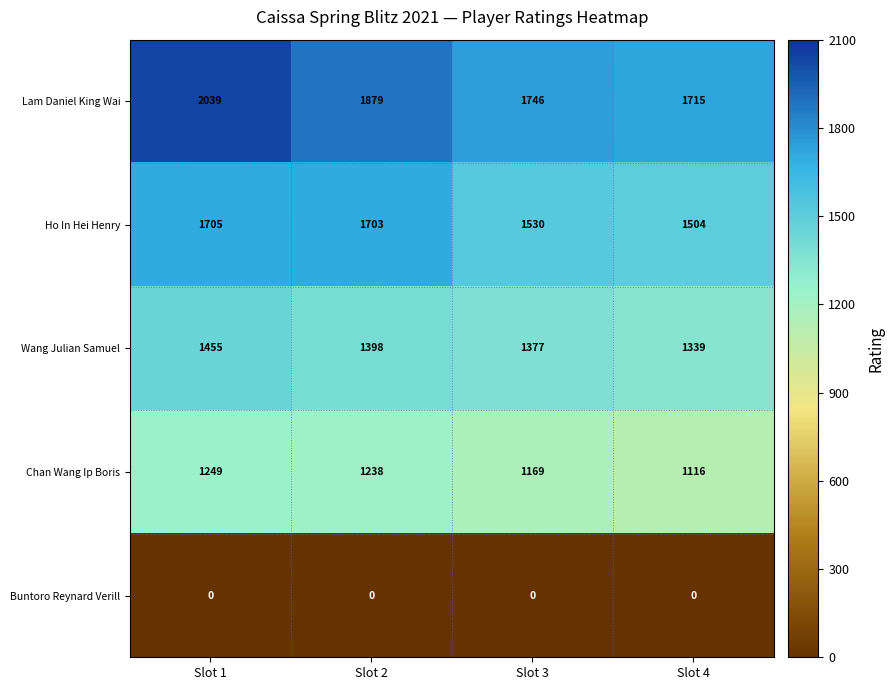

Rank the series by their maximum value, from lowest to highest.

Buntoro Reynard Verill, Chan Wang Ip Boris, Wang Julian Samuel, Ho In Hei Henry, Lam Daniel King Wai